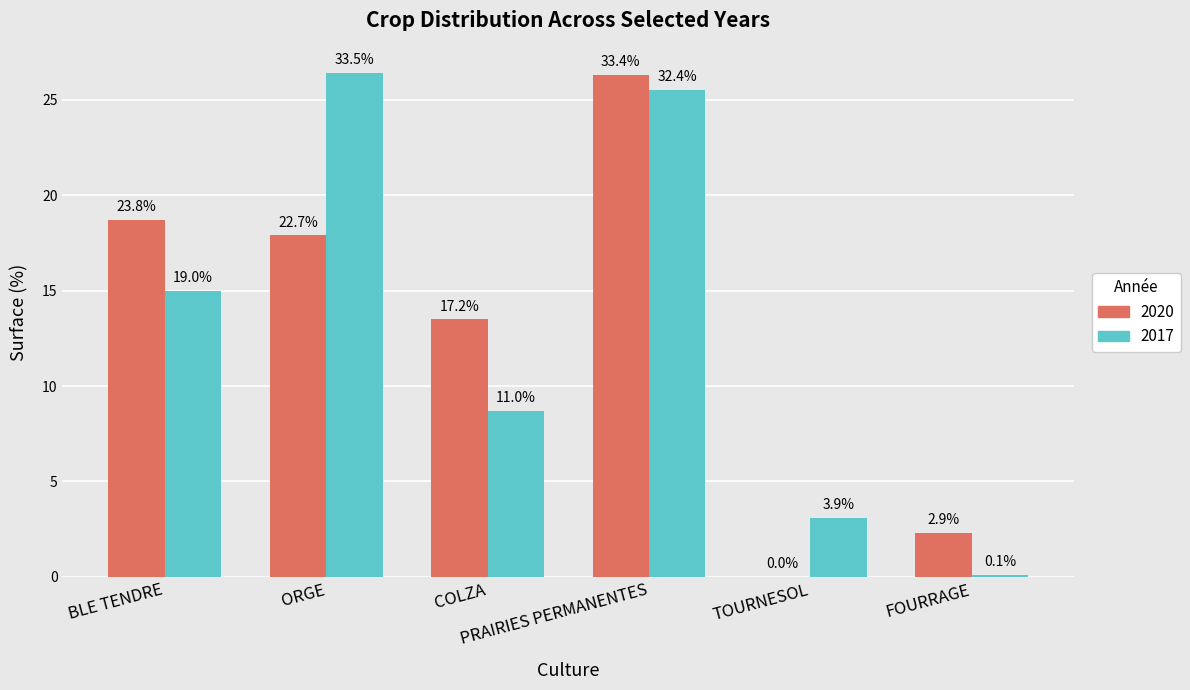

What is the difference between the second highest and minimum values in the 2020 series?

18.7